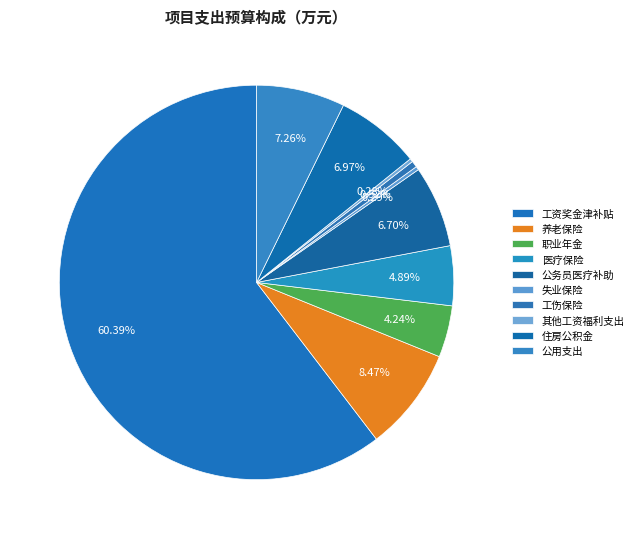

To the nearest percent, what is the difference between the largest and smallest slice percentages?

60%